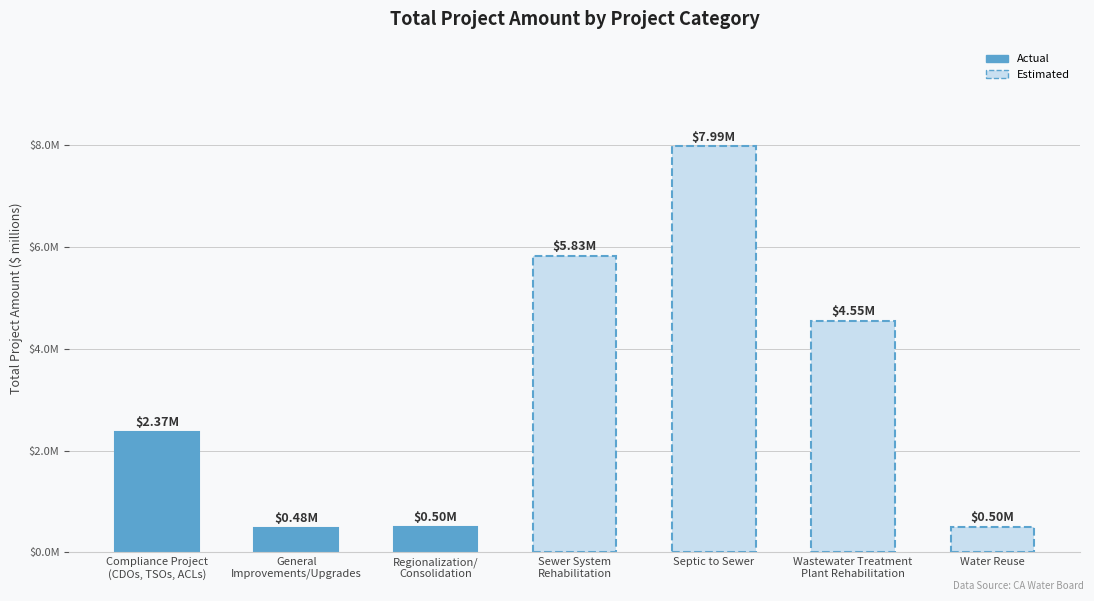

Which label corresponds to the smallest value in the chart?

General
Improvements/Upgrades